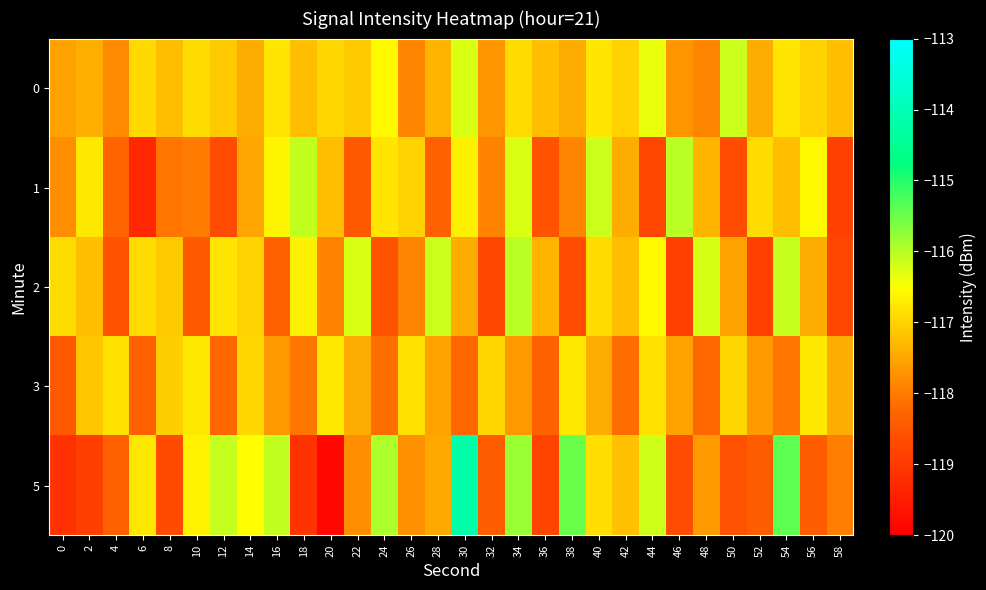

Between 10 and 30, which is larger?

30